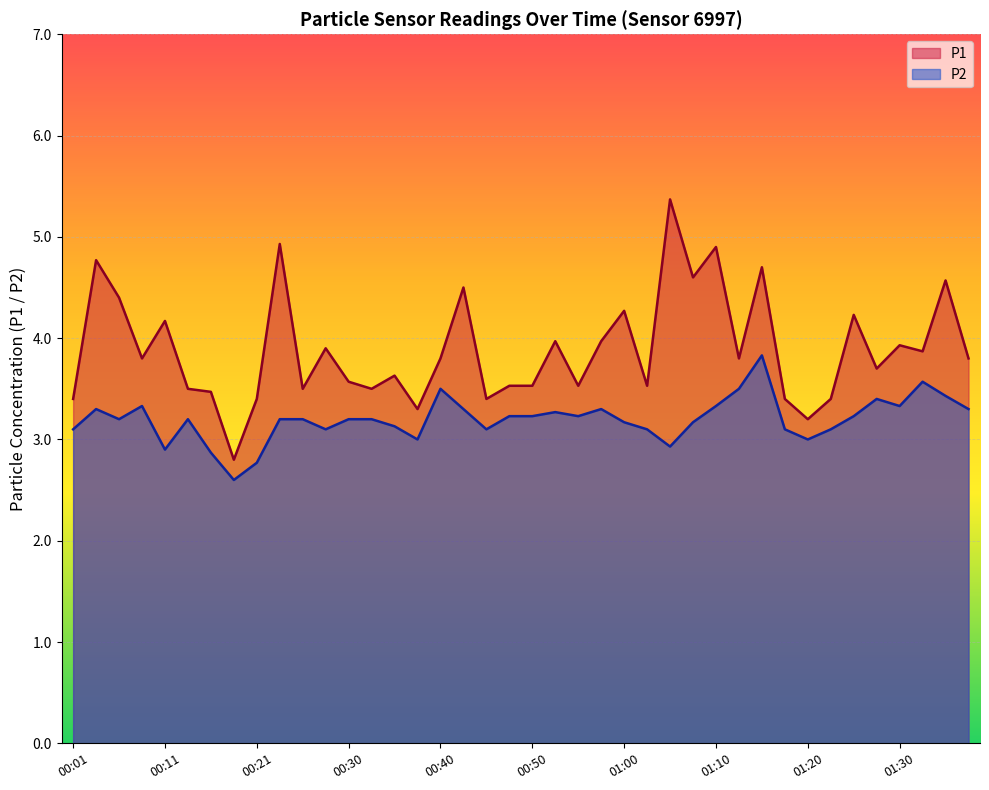

At which label is P1 closest to 4?

00:52